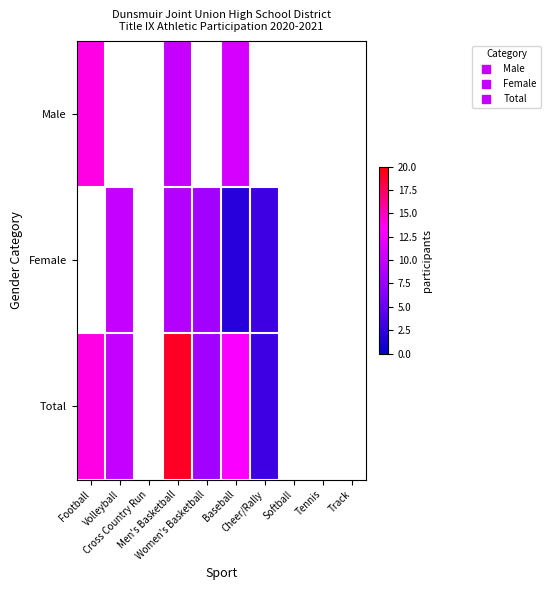

Which series has the largest range (max minus min)?

Total